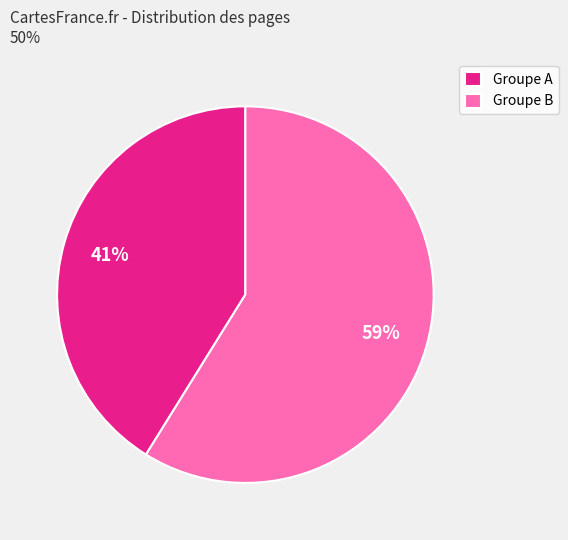

Between Groupe A and Groupe B, which is larger?

Groupe B